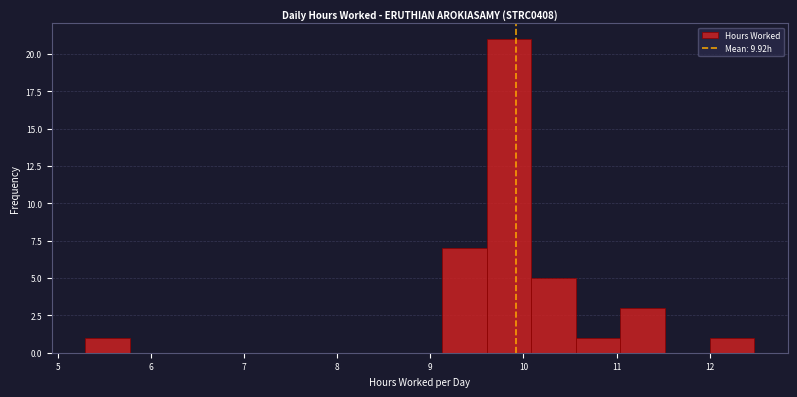

What is the height of the bar covering 11.0 to 11.5 on the x-axis? Neither the bar edges nor the heights are printed on the chart, so give them approximately, as read against the axes.

3